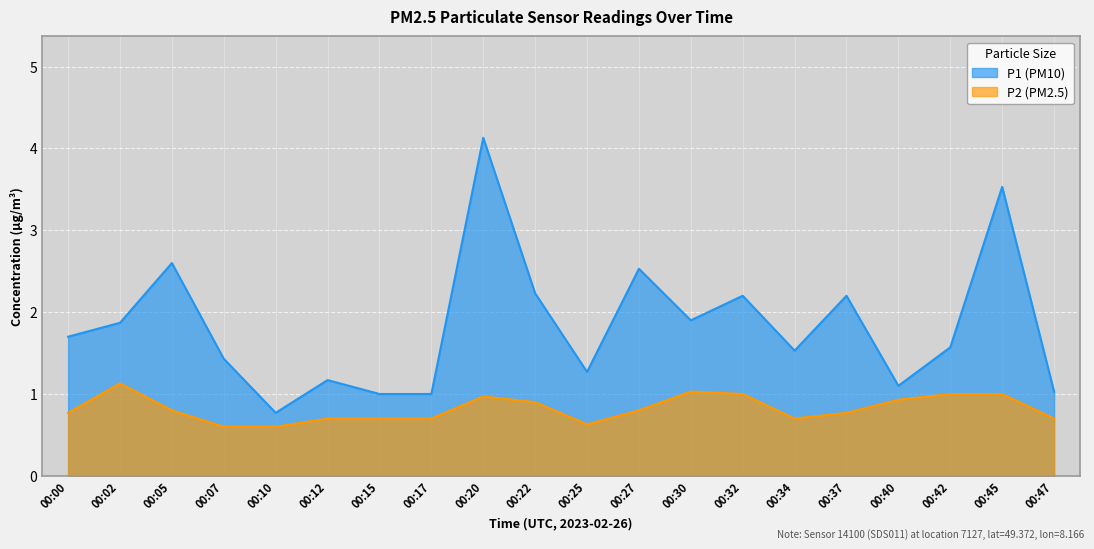

How many interior local valleys does the P2 series have?

2